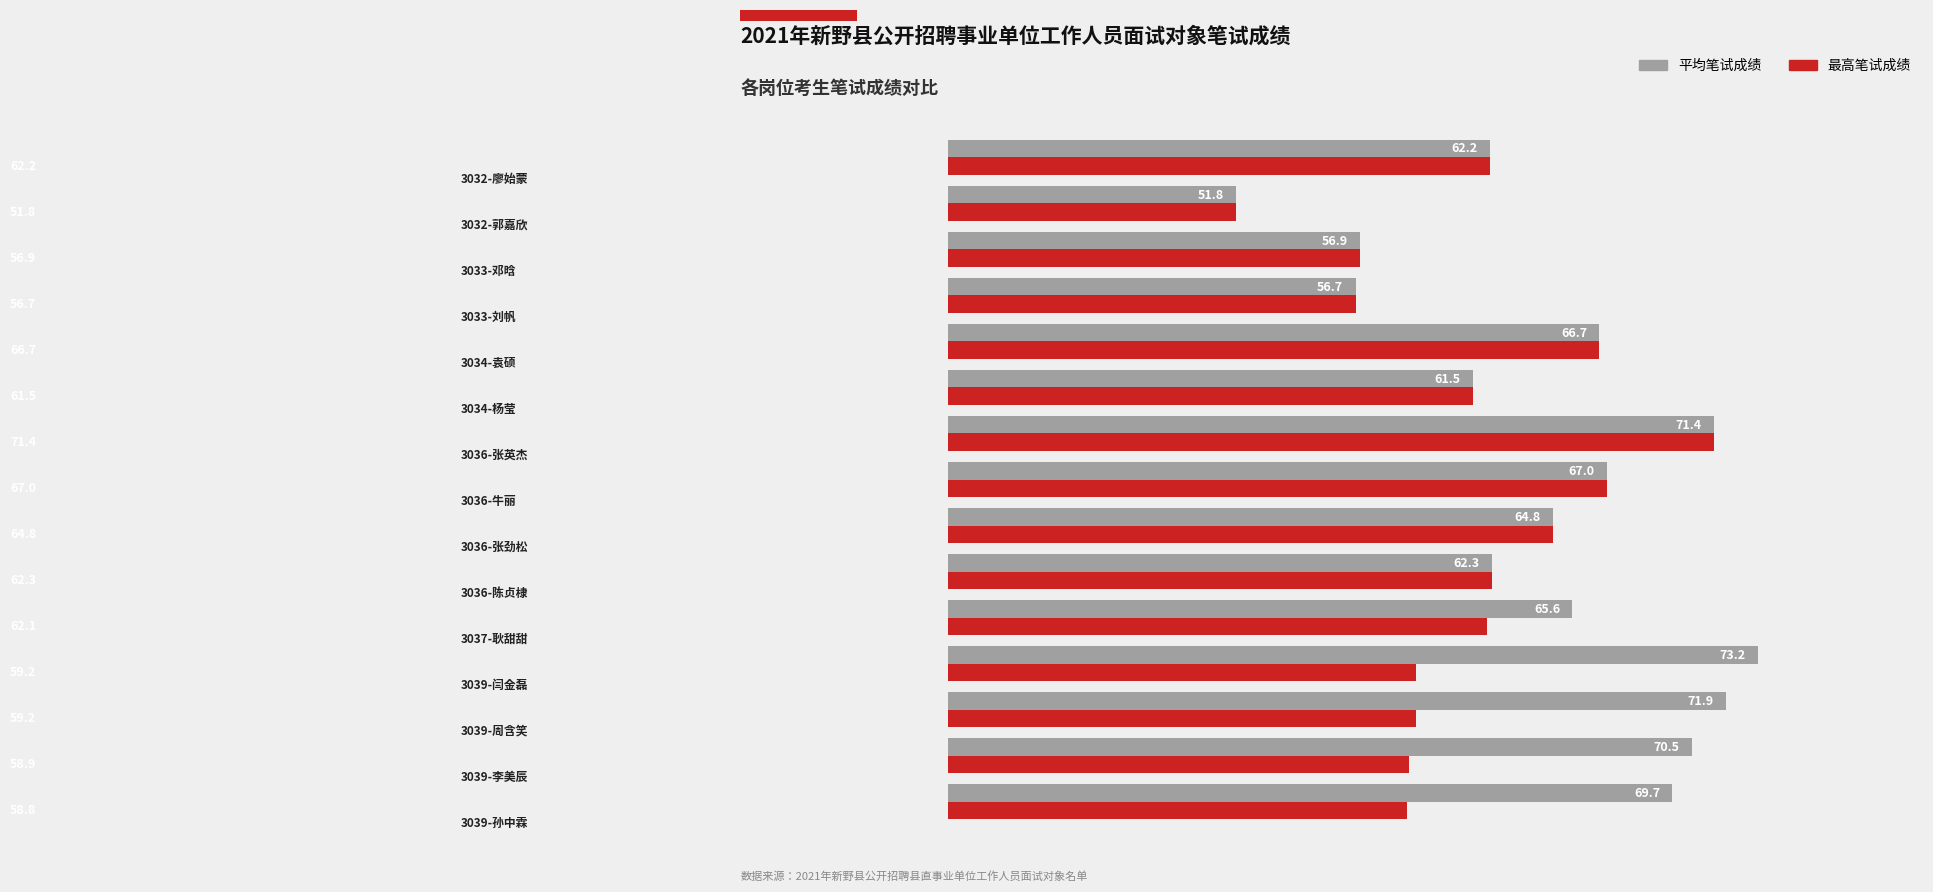

What is the difference between the maximum and minimum values in the 最高笔试成绩 series?

21.4